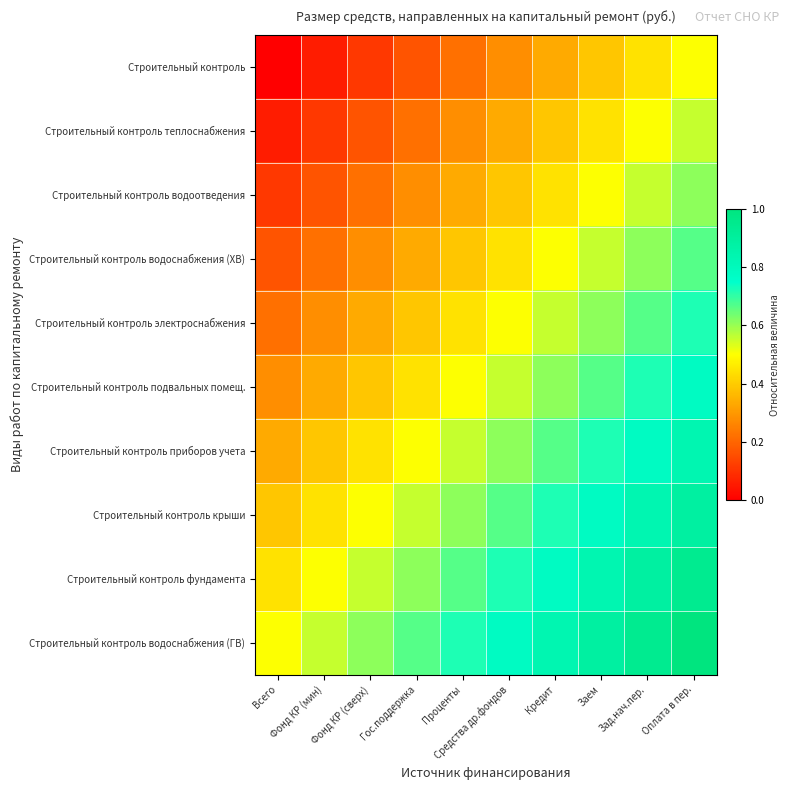

At which category does the chart reach its minimum across all series?

Всего